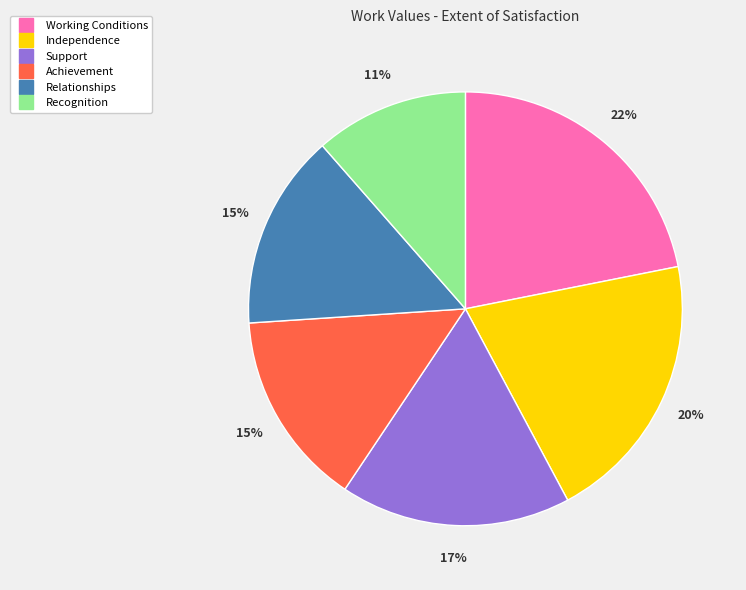

Which slice is the smallest?

Recognition